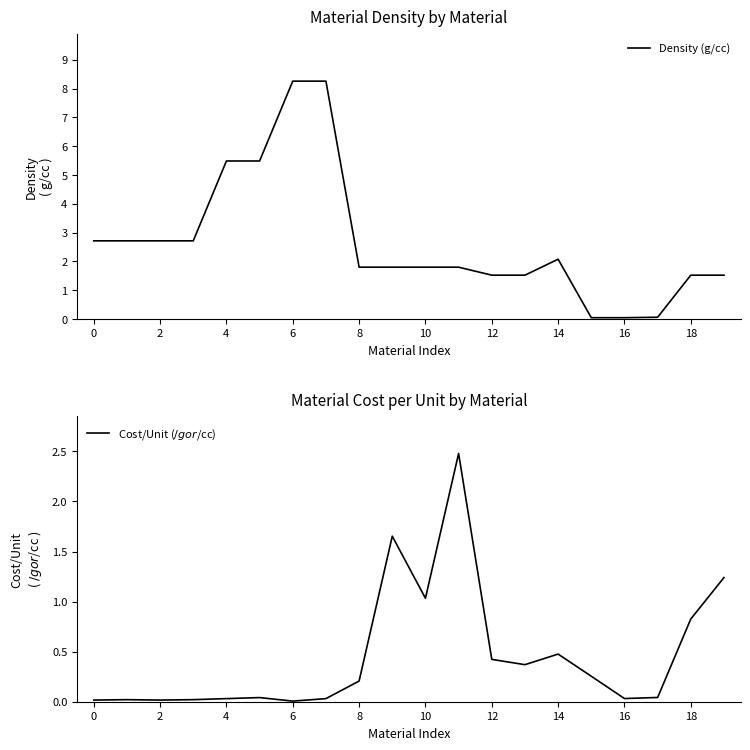

What is the highest value of the Density (g/cc) series?

8.3